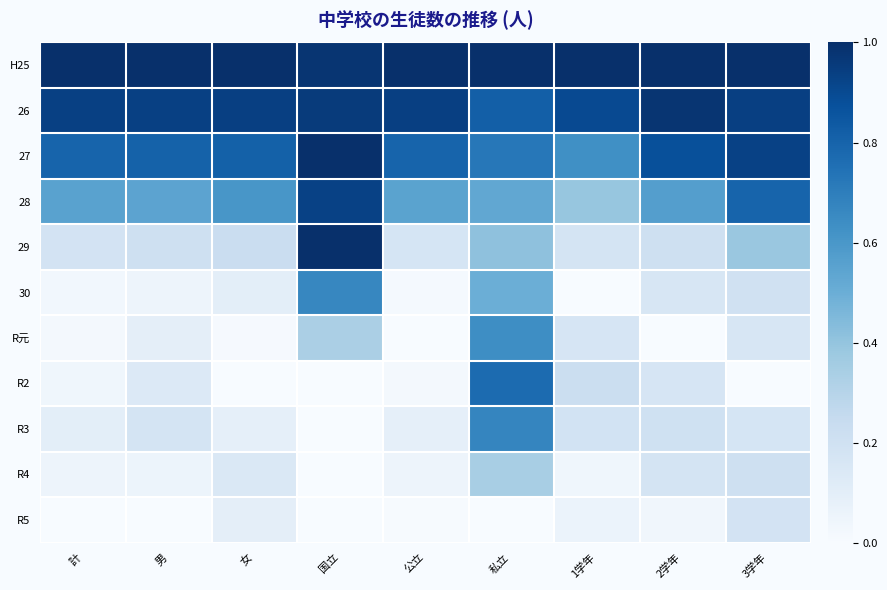

Reading right to left, extract all data points from this chart.

H25: 3学年=1.0	2学年=1.0	1学年=1.0	私立=1.0	公立=1.0	国立=1.0	女=1.0	男=1.0	計=1.0
26: 3学年=0.9	2学年=1.0	1学年=0.9	私立=0.8	公立=0.9	国立=1.0	女=0.9	男=0.9	計=0.9
27: 3学年=0.9	2学年=0.9	1学年=0.6	私立=0.7	公立=0.8	国立=1.0	女=0.8	男=0.8	計=0.8
28: 3学年=0.8	2学年=0.6	1学年=0.4	私立=0.5	公立=0.6	国立=0.9	女=0.6	男=0.5	計=0.6
29: 3学年=0.4	2学年=0.2	1学年=0.2	私立=0.4	公立=0.2	国立=1.0	女=0.2	男=0.2	計=0.2
30: 3学年=0.2	2学年=0.2	1学年=0.0	私立=0.5	公立=0.0	国立=0.7	女=0.1	男=0.1	計=0.0
R元: 3学年=0.2	2学年=0.0	1学年=0.2	私立=0.6	公立=0.0	国立=0.3	女=0.0	男=0.1	計=0.0
R2: 3学年=0.0	2学年=0.2	1学年=0.2	私立=0.8	公立=0.0	国立=0.0	女=0.0	男=0.1	計=0.0
R3: 3学年=0.2	2学年=0.2	1学年=0.2	私立=0.7	公立=0.1	国立=0.0	女=0.1	男=0.2	計=0.1
R4: 3学年=0.2	2学年=0.2	1学年=0.0	私立=0.3	公立=0.0	国立=0.0	女=0.1	男=0.1	計=0.1
R5: 3学年=0.2	2学年=0.0	1学年=0.1	私立=0.0	公立=0.0	国立=0.0	女=0.1	男=0.0	計=0.0